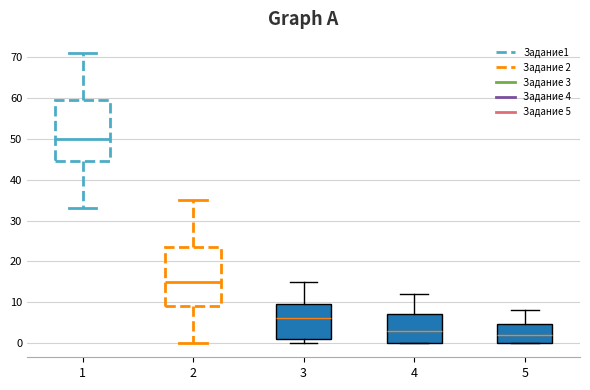

Which box's median line is the lowest?

5